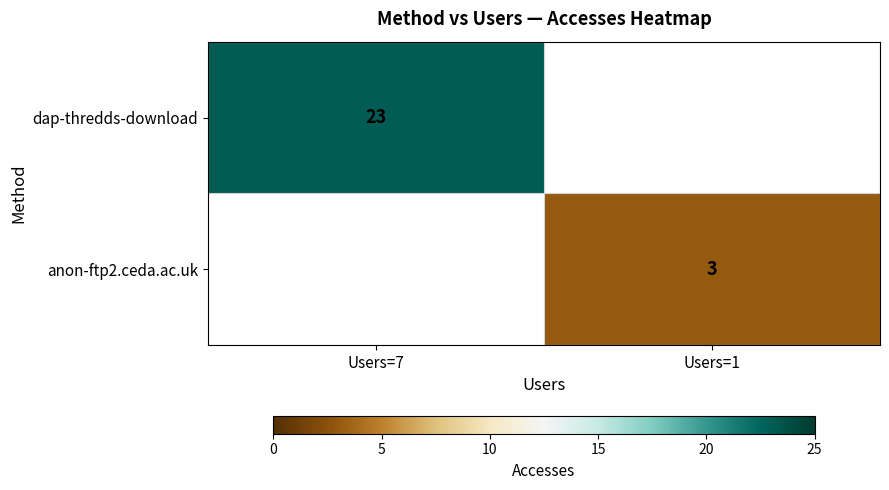

Is it true that anon-ftp2.ceda.ac.uk equals 5 at Users=1?

False